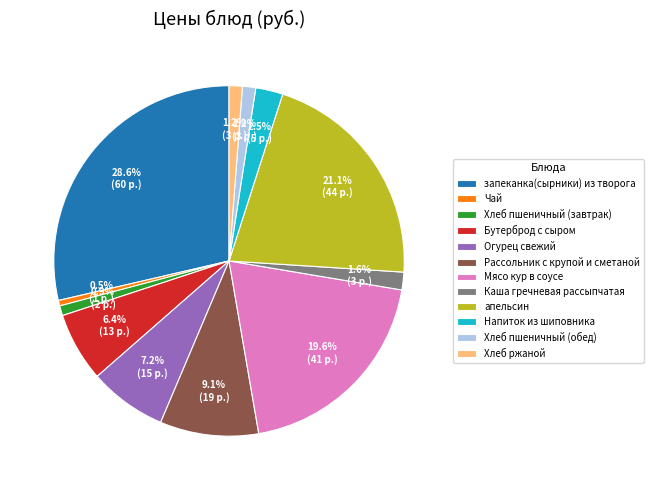

Approximately how many times larger is the value at Хлеб пшеничный (завтрак) compared to Огурец свежий?

0.1